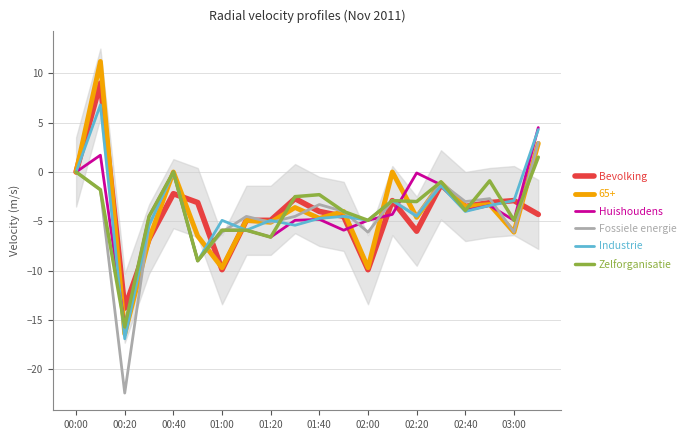

The value of Industrie at 02:00 is -7.5. True or false?

False